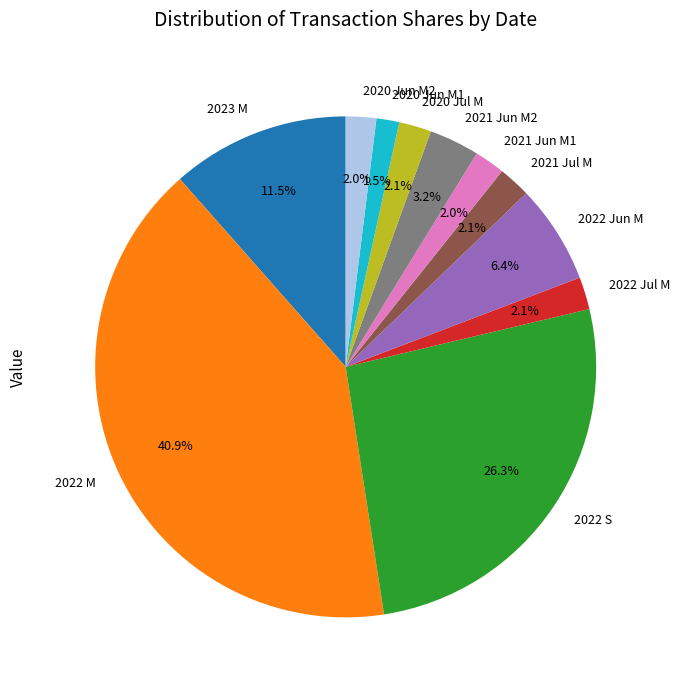

What percentage do 2022 Jul M and 2021 Jul M together represent?

4.2%